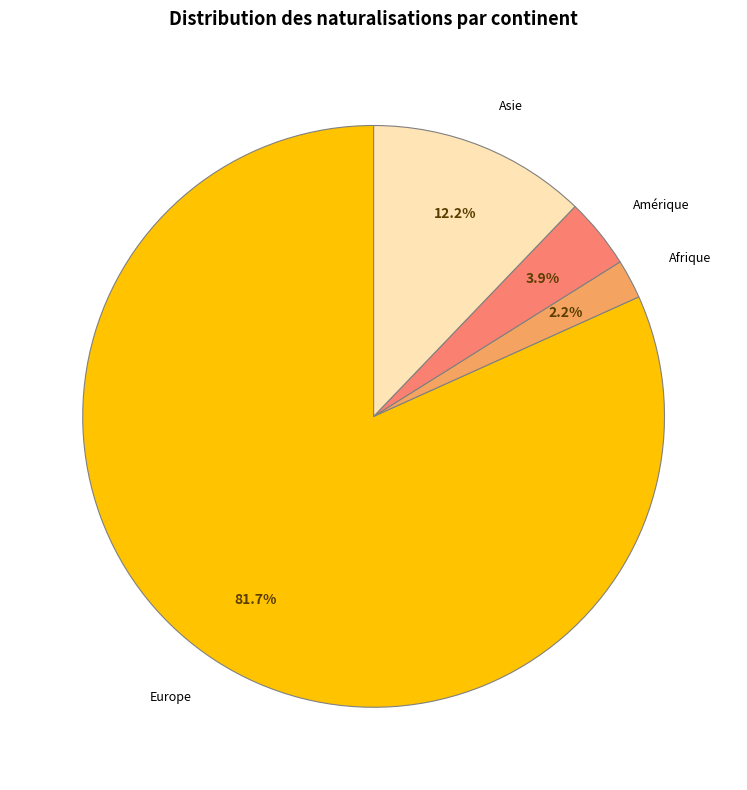

What percentage do Europe and Asie together represent?

93.9%